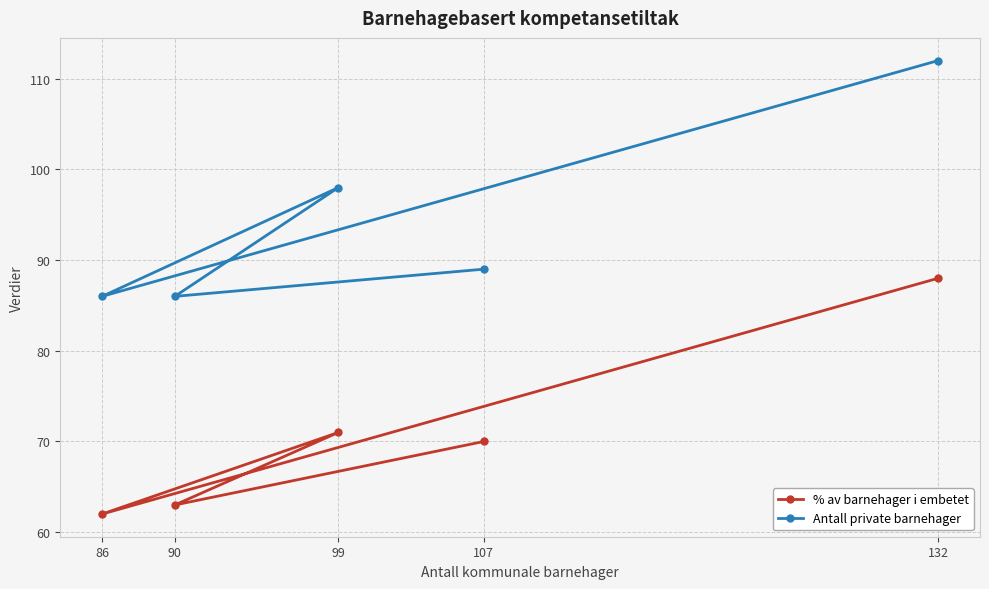

How many series are shown in this chart?

2